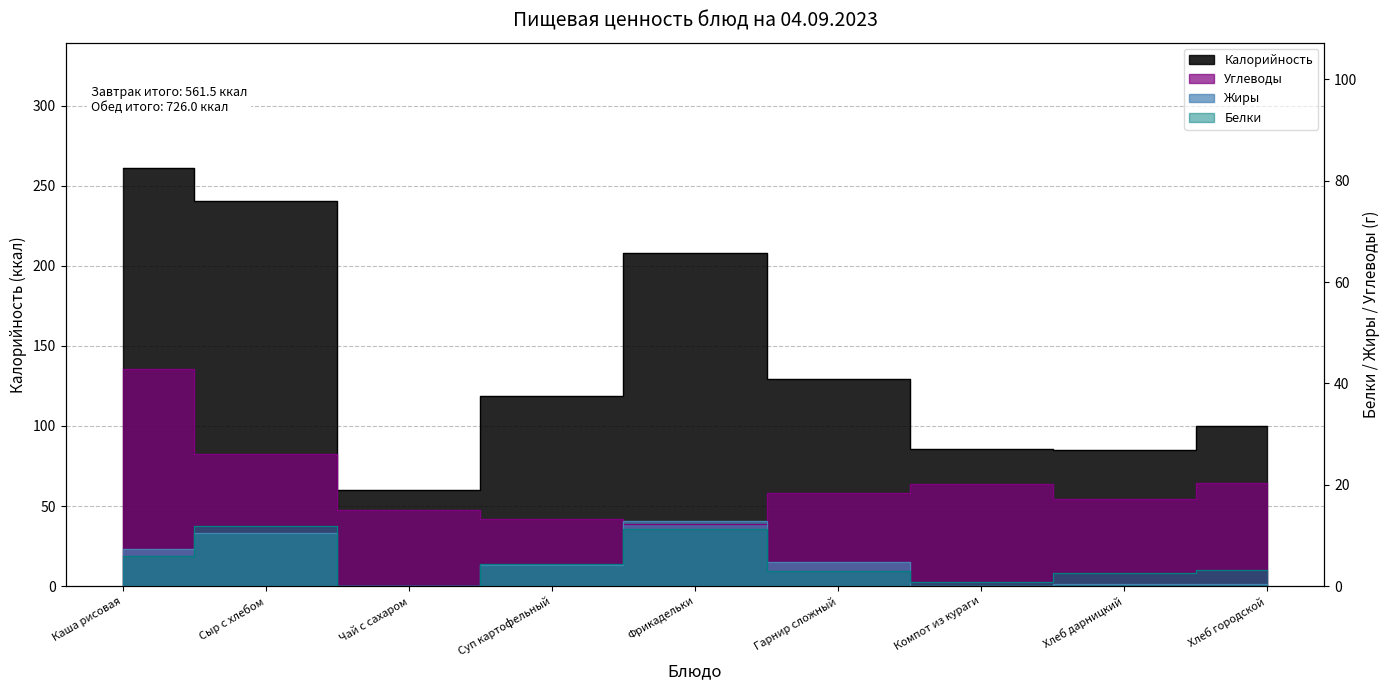

At which category does Углеводы reach its first local valley?

Фрикадельки